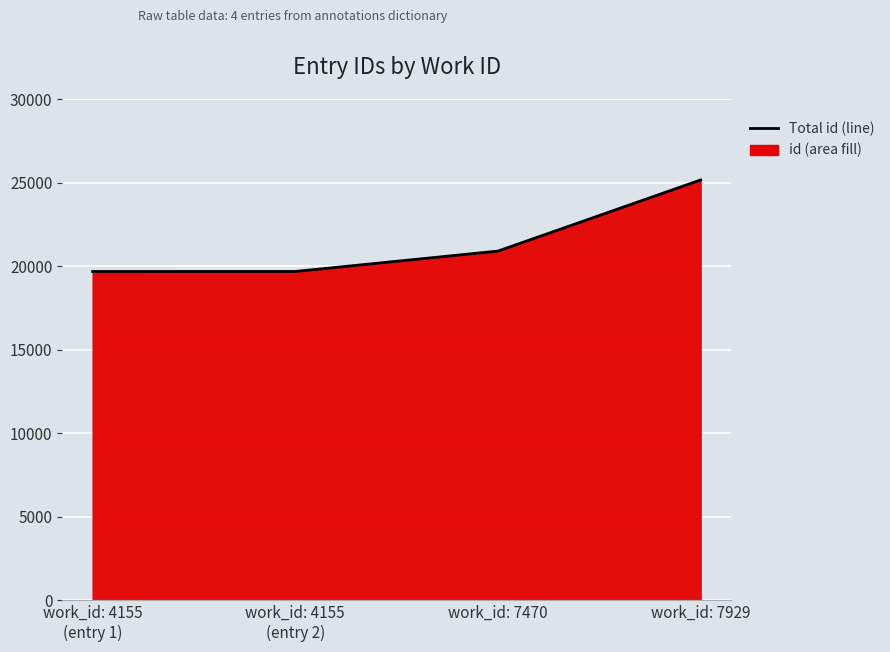

What is the change in value from work_id: 4155
(entry 1) to work_id: 7929?

+5478